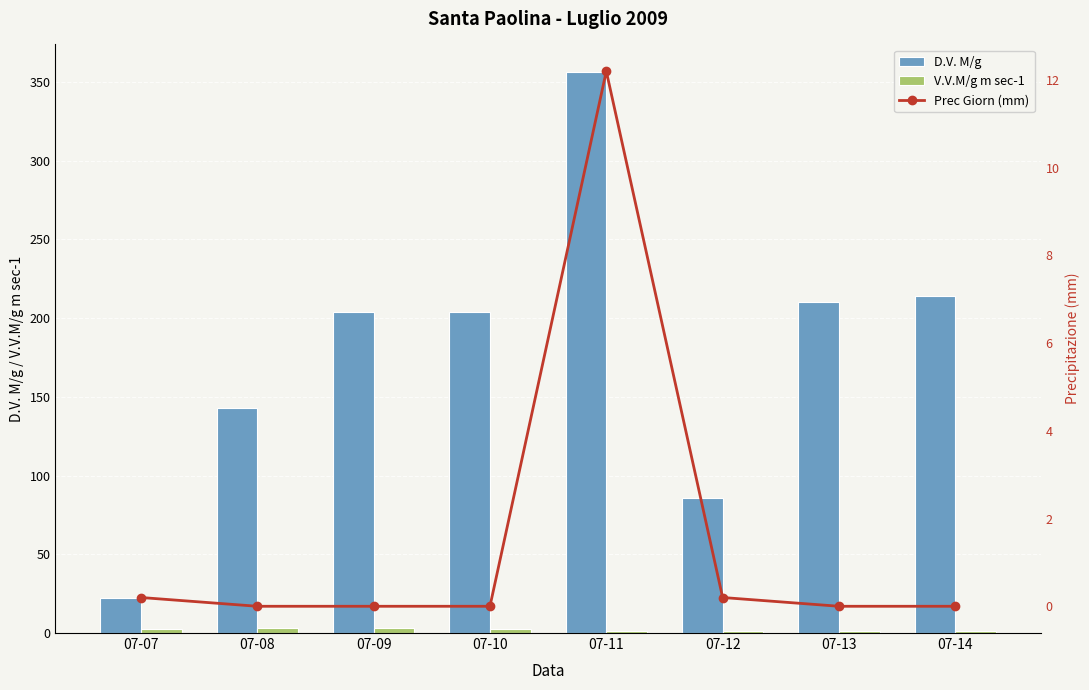

The value of Prec Giorn (mm) at 07-07 is 0.1. True or false?

False